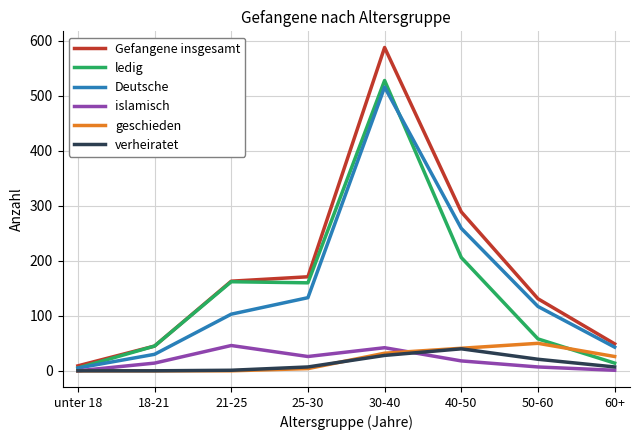

What are all the series names shown in the legend?

Gefangene insgesamt, ledig, Deutsche, islamisch, geschieden, verheiratet